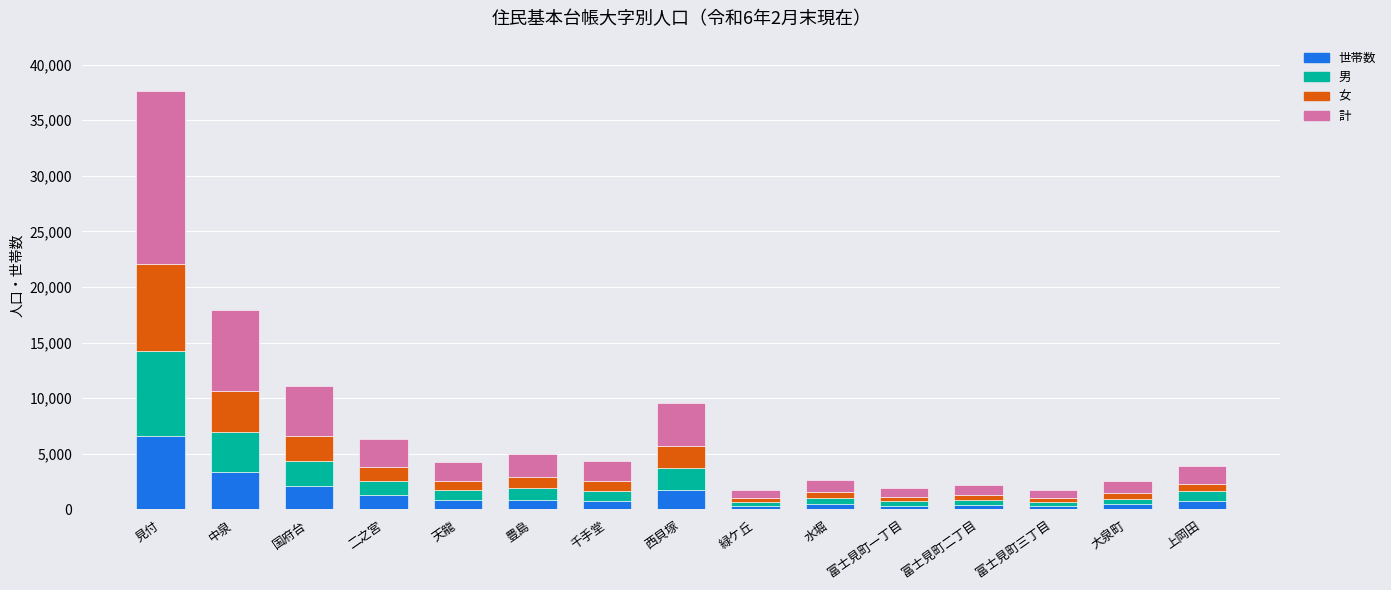

How many values in the 世帯数 series are below 781?

7